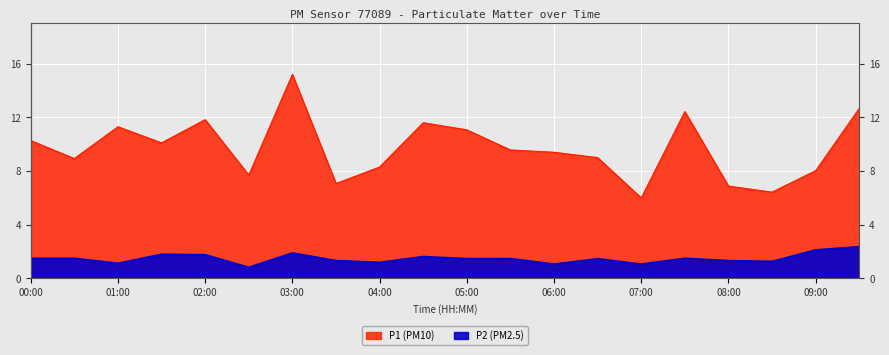

Which series has the largest total across all categories?

P1